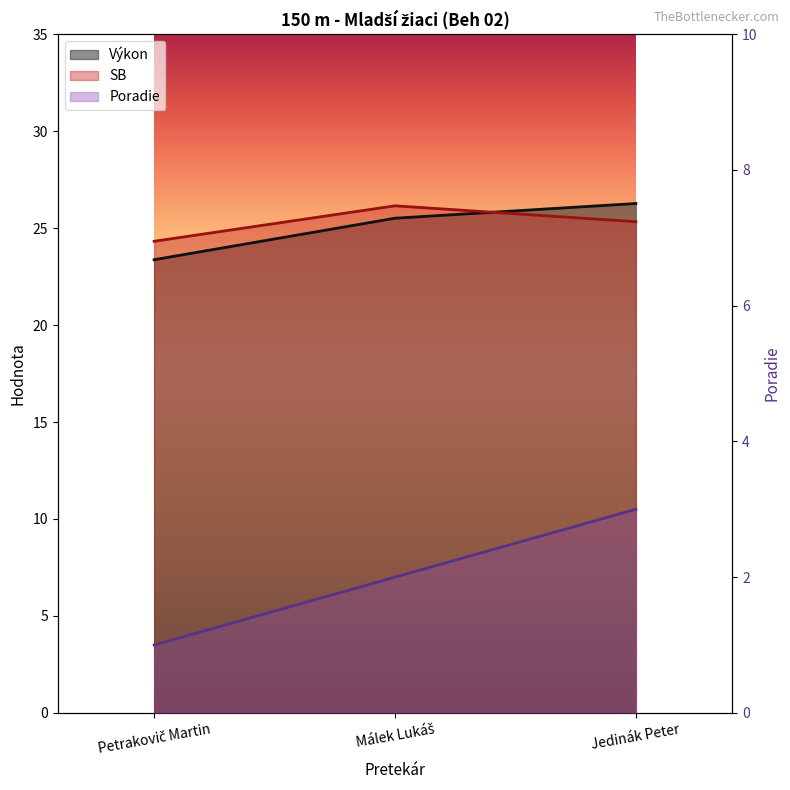

What is the difference between the maximum and minimum values in the SB series?

1.8